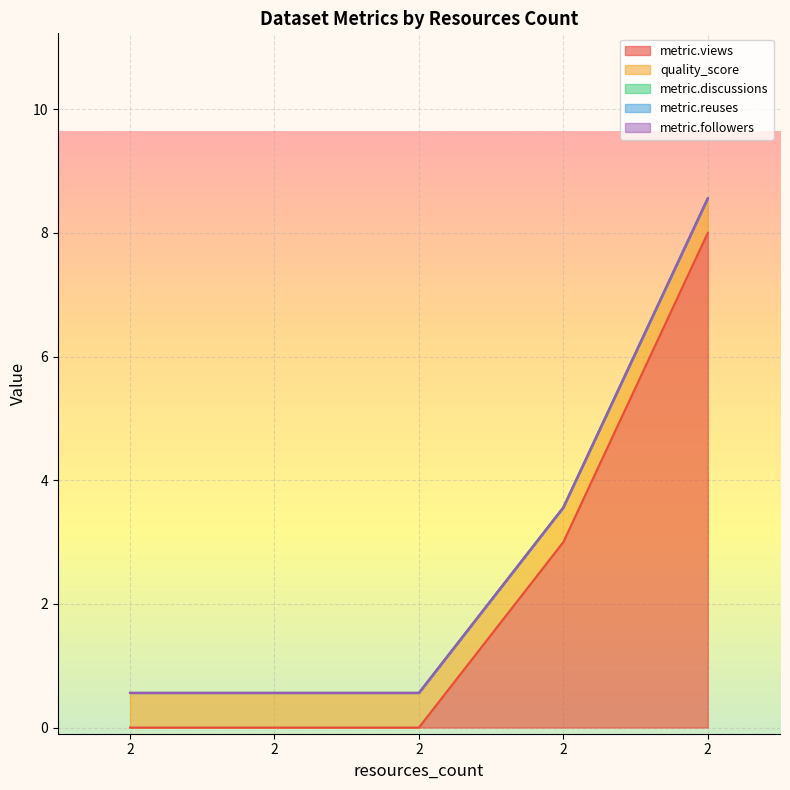

List the labels in order of metric.followers value, smallest first.

2, 2, 2, 2, 2